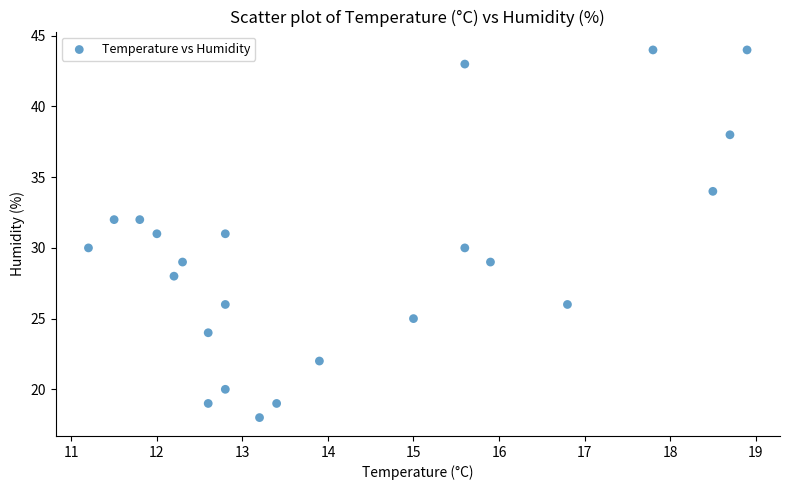

What is the range of Y values (max minus min)?

26